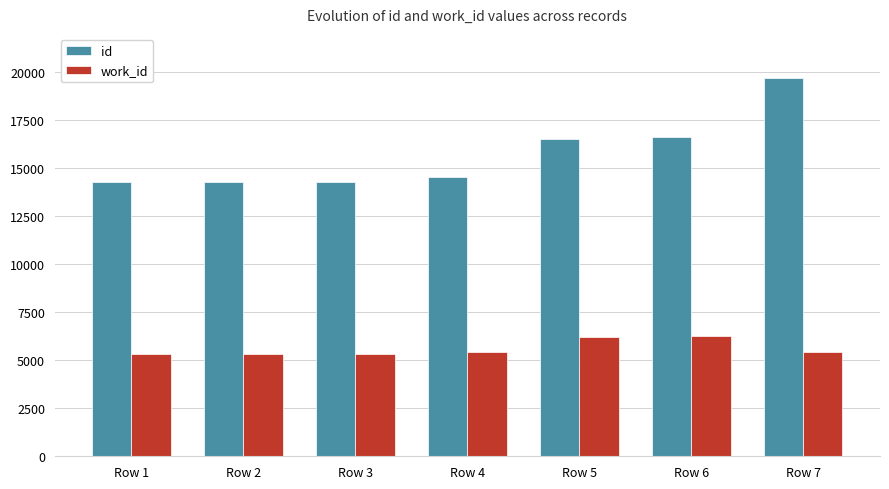

What is the greatest value displayed?

19684